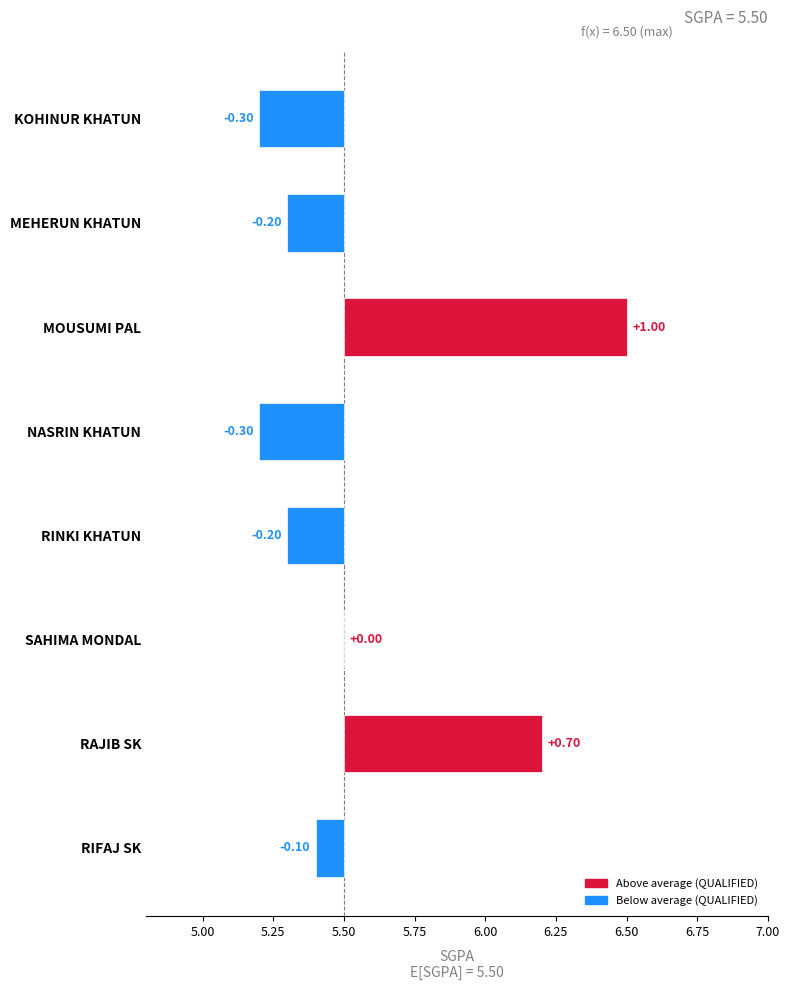

Approximately how many times larger is the value at RIFAJ SK compared to NASRIN KHATUN?

1.0